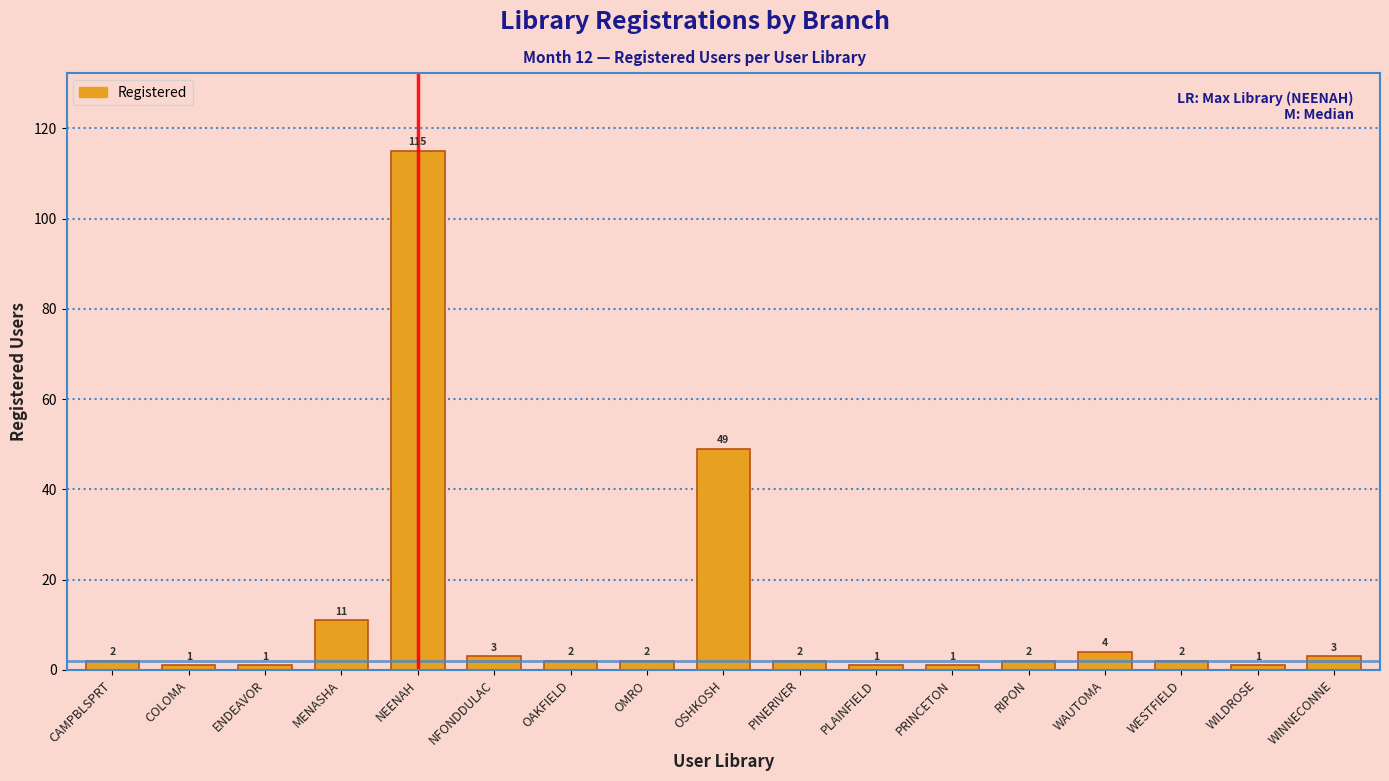

Reading right to left, extract all data points from this chart.

3	1	2	4	2	1	1	2	49	2	2	3	115	11	1	1	2